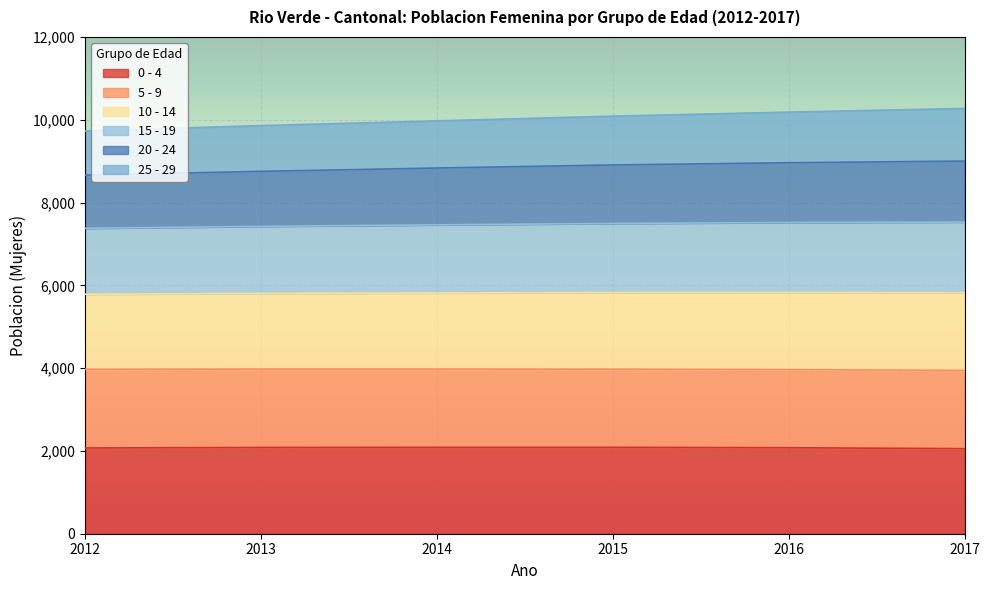

What is the lowest value of the 0 - 4 series?

2055